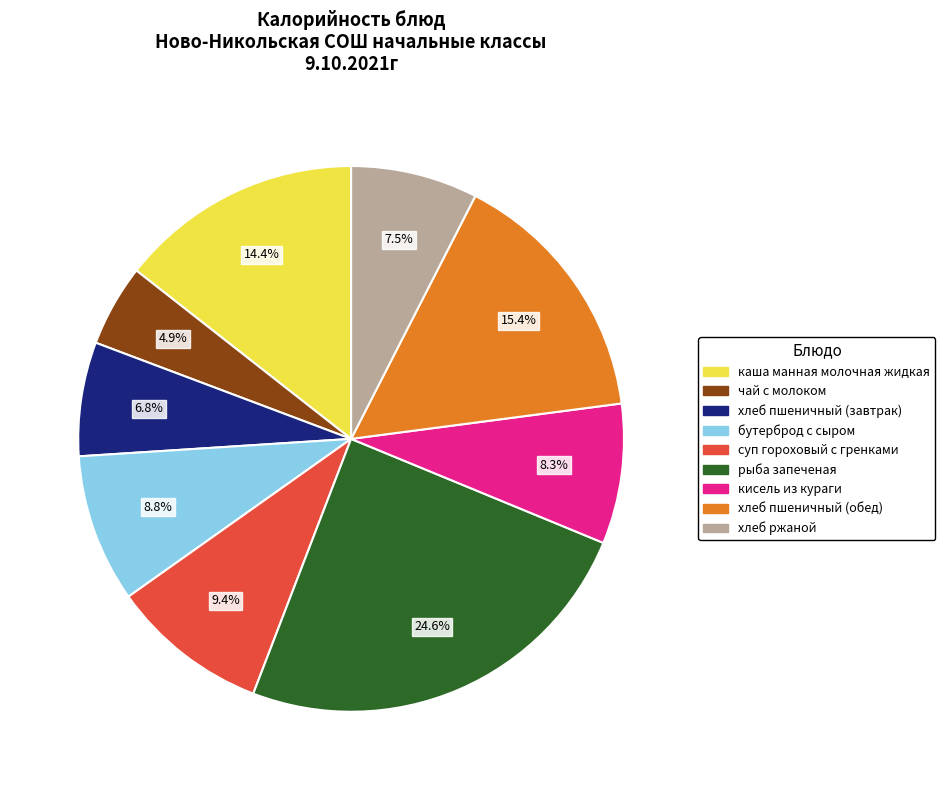

Count the number of slices in the pie.

9